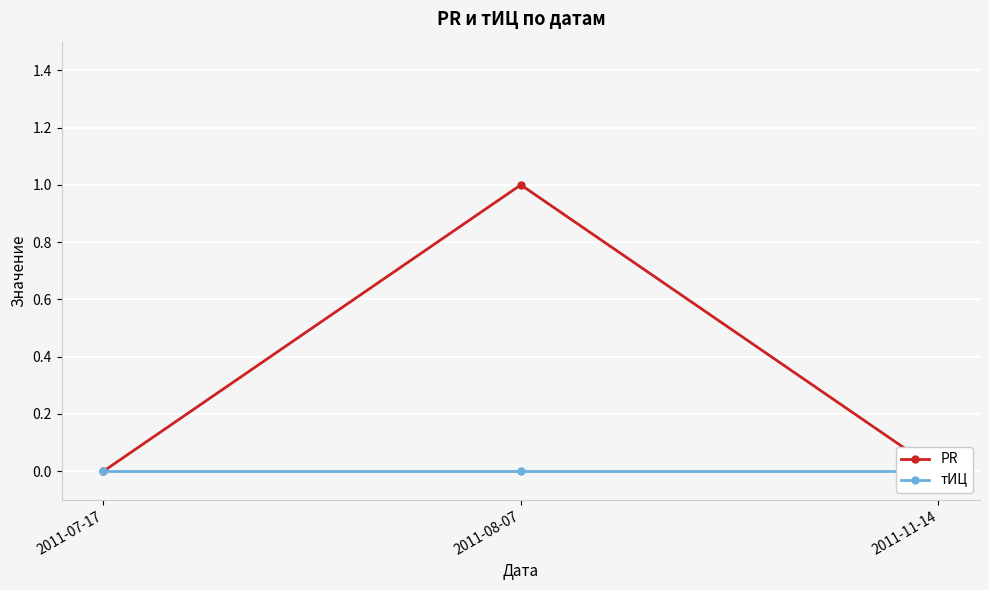

List the series in order of their overall mean, lowest first.

тИЦ, PR